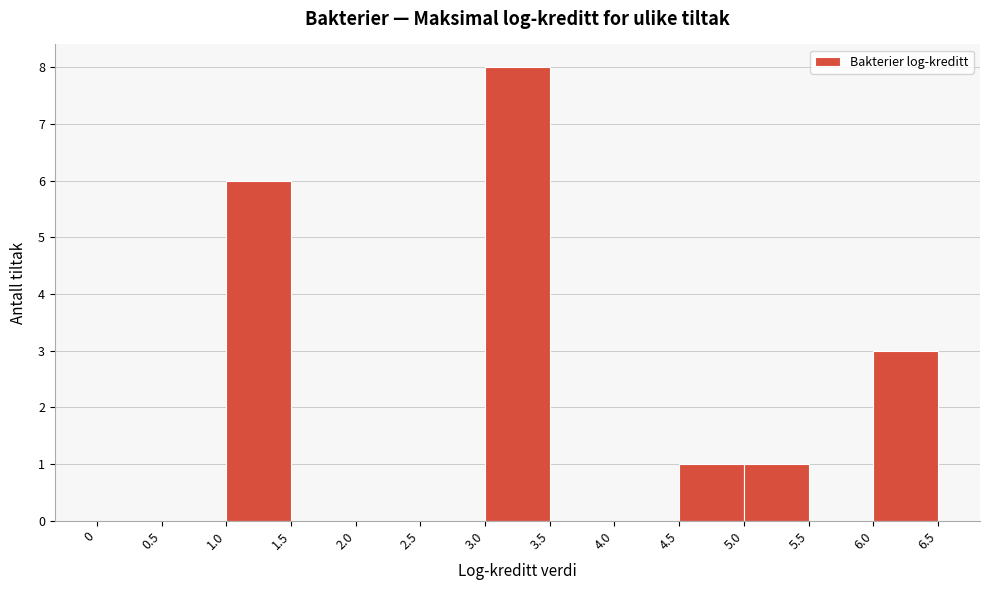

Which range on the x-axis has the tallest bar?

3.0 to 3.5